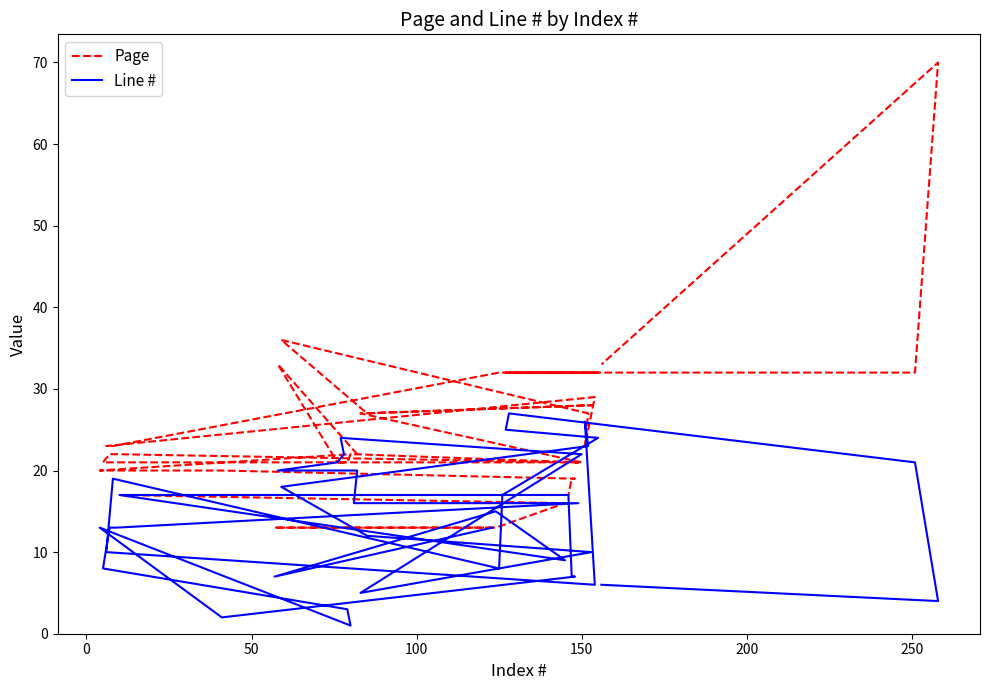

Does the chart display data point markers on the line(s)?

No